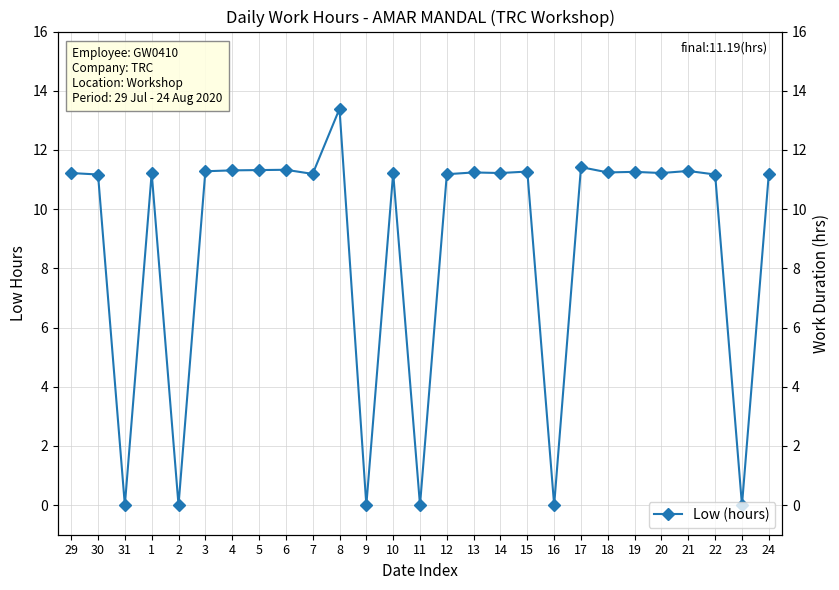

What is the label of the 23rd point from the right?

2